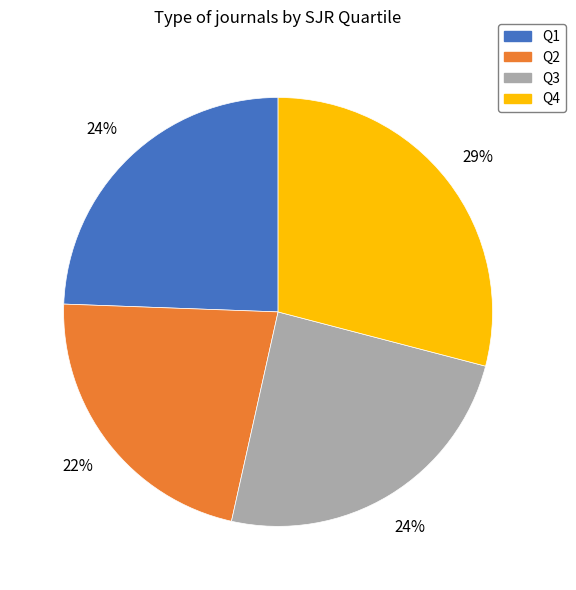

Do Q1 and Q4 together represent more than half of the pie?

Yes